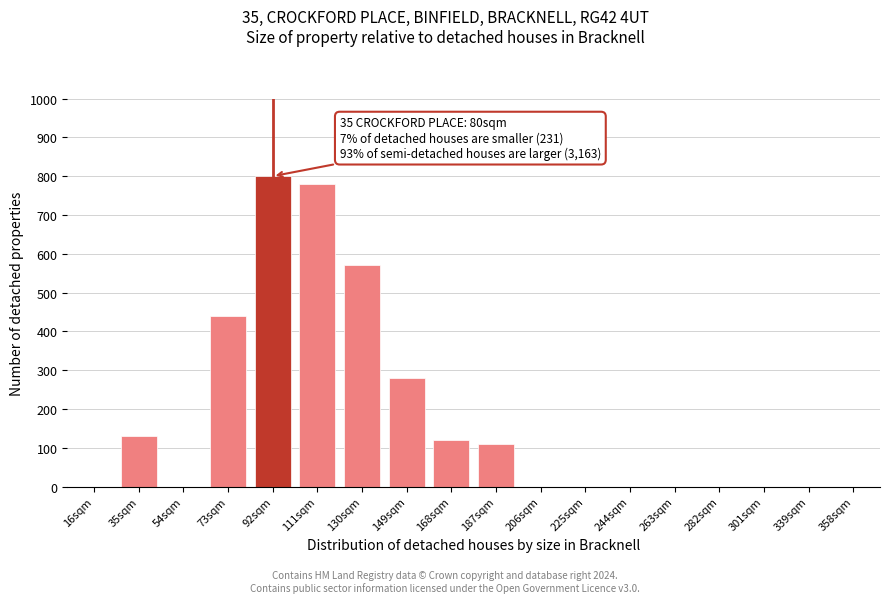

Reading left to right, list all the values displayed in this chart.

16sqm=0	35sqm=130	54sqm=0	73sqm=440	92sqm=800	111sqm=780	130sqm=570	149sqm=280	168sqm=120	187sqm=110	206sqm=0	225sqm=0	244sqm=0	263sqm=0	282sqm=0	301sqm=0	339sqm=0	358sqm=0